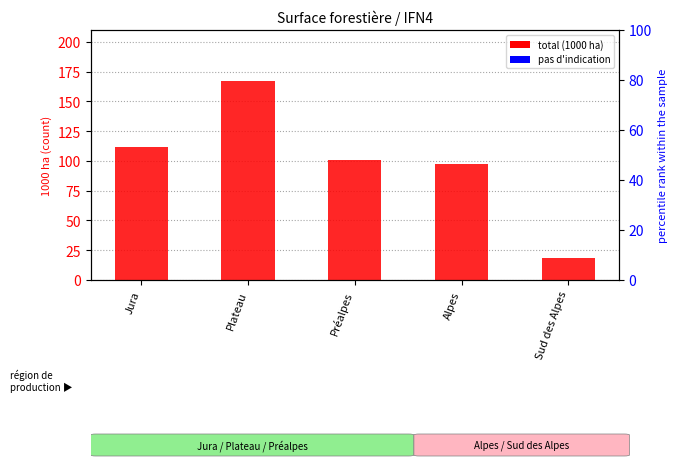

What is the label of the 2nd bar from the right?

Alpes